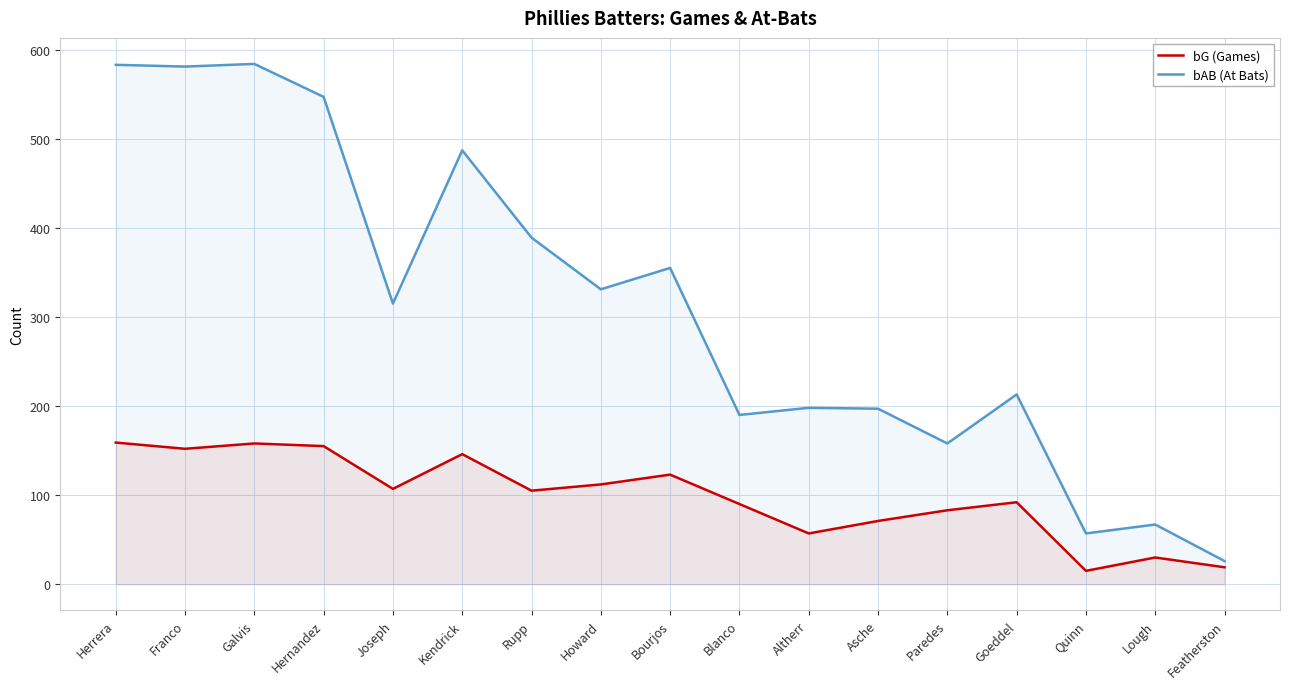

Reading left to right, list all the values displayed in this chart.

bG (Games): Herrera=159	Franco=152	Galvis=158	Hernandez=155	Joseph=107	Kendrick=146	Rupp=105	Howard=112	Bourjos=123	Blanco=90	Altherr=57	Asche=71	Paredes=83	Goeddel=92	Quinn=15	Lough=30	Featherston=19
bAB (At Bats): Herrera=583	Franco=581	Galvis=584	Hernandez=547	Joseph=315	Kendrick=487	Rupp=389	Howard=331	Bourjos=355	Blanco=190	Altherr=198	Asche=197	Paredes=158	Goeddel=213	Quinn=57	Lough=67	Featherston=26